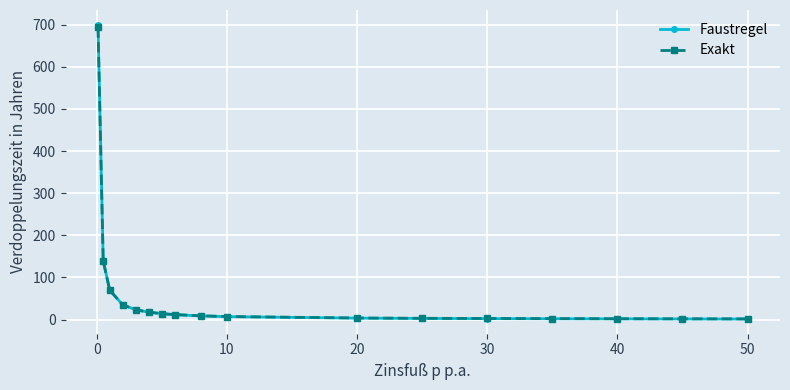

What is the average value of the Faustregel series?

61.3